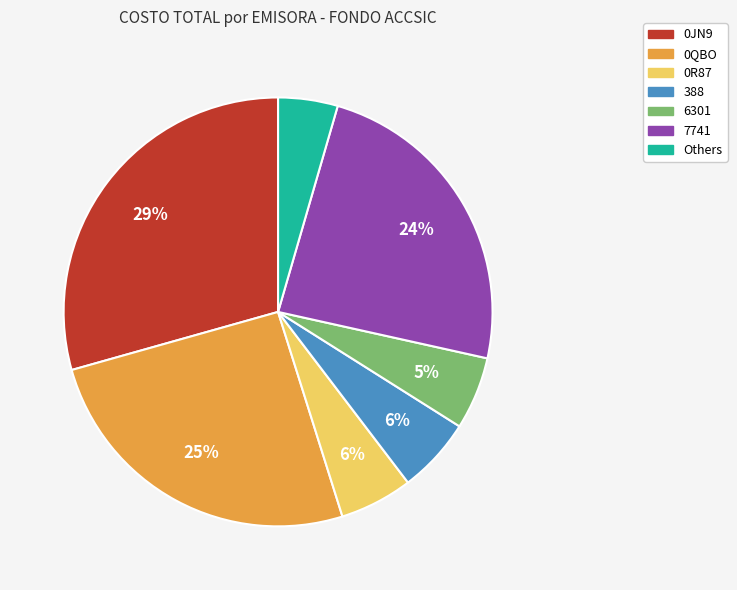

Is there any slice that represents more than half of the pie?

No